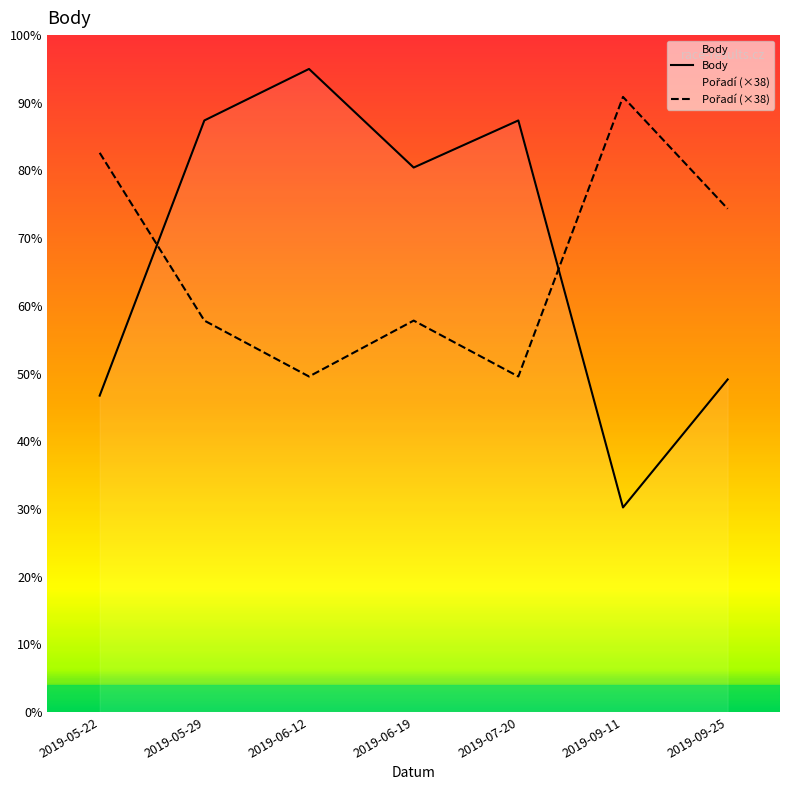

Which series ends up on top after the final intersection of Body and Pořadí (×38)?

Pořadí (×38)